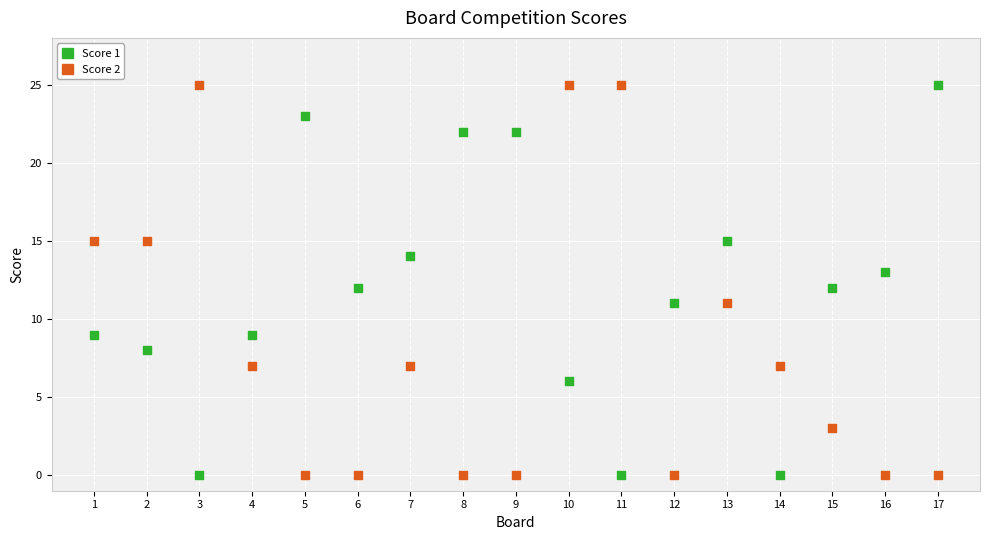

What is the X range (max minus min) for the scatter plot?

16